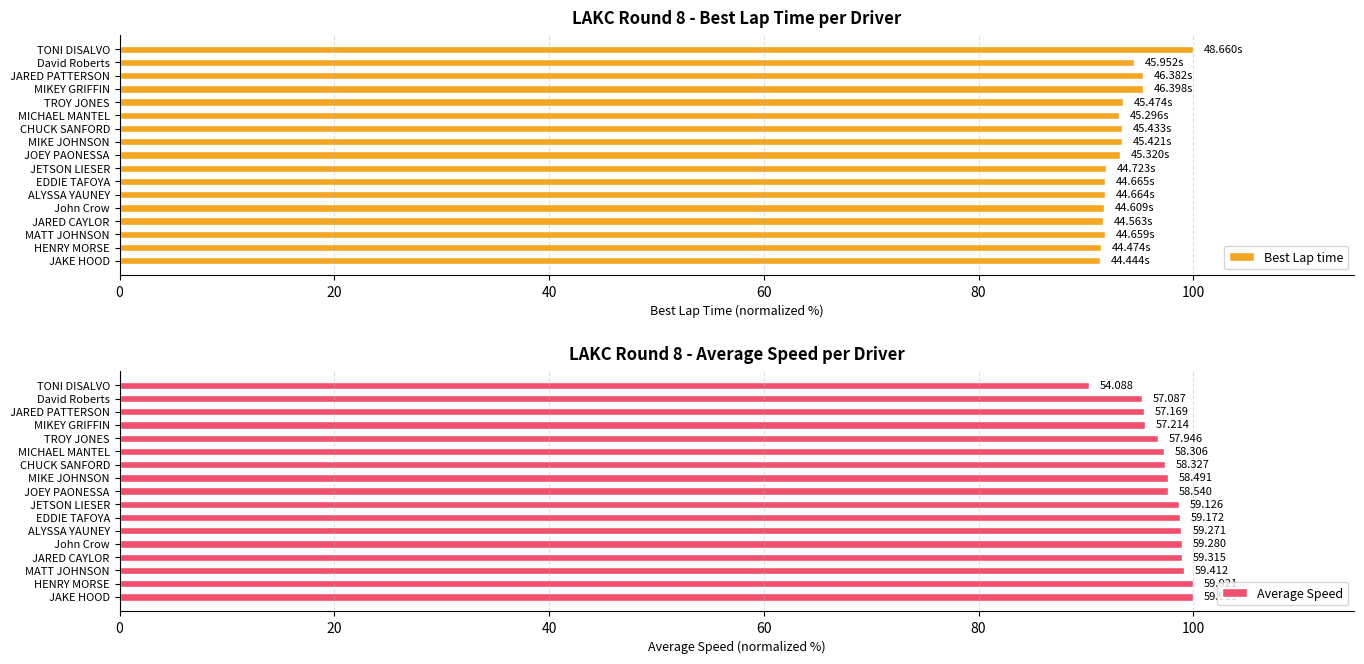

Does the chart contain any negative values?

No